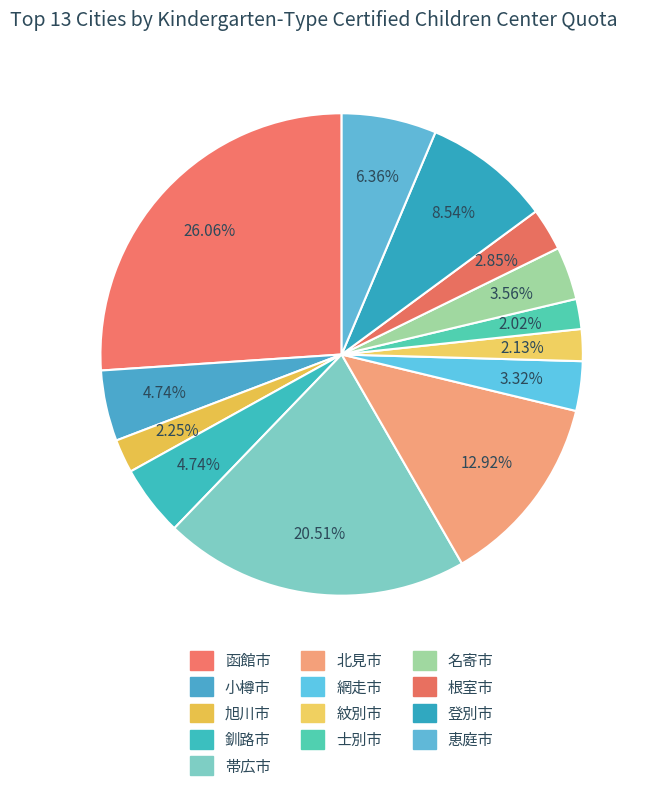

Count the number of slices in the pie.

13